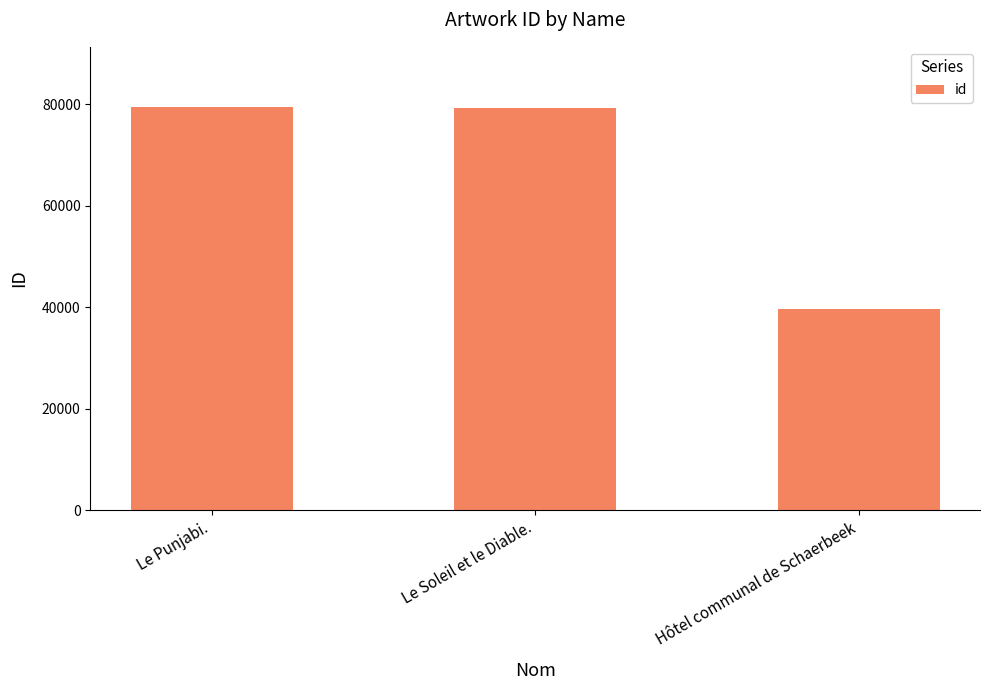

What is the label of the 1st bar from the right?

Hôtel communal de Schaerbeek